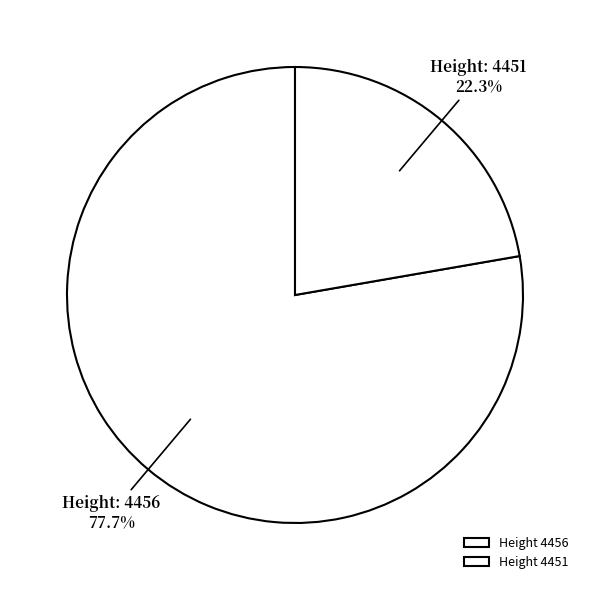

Count the number of slices in the pie.

2